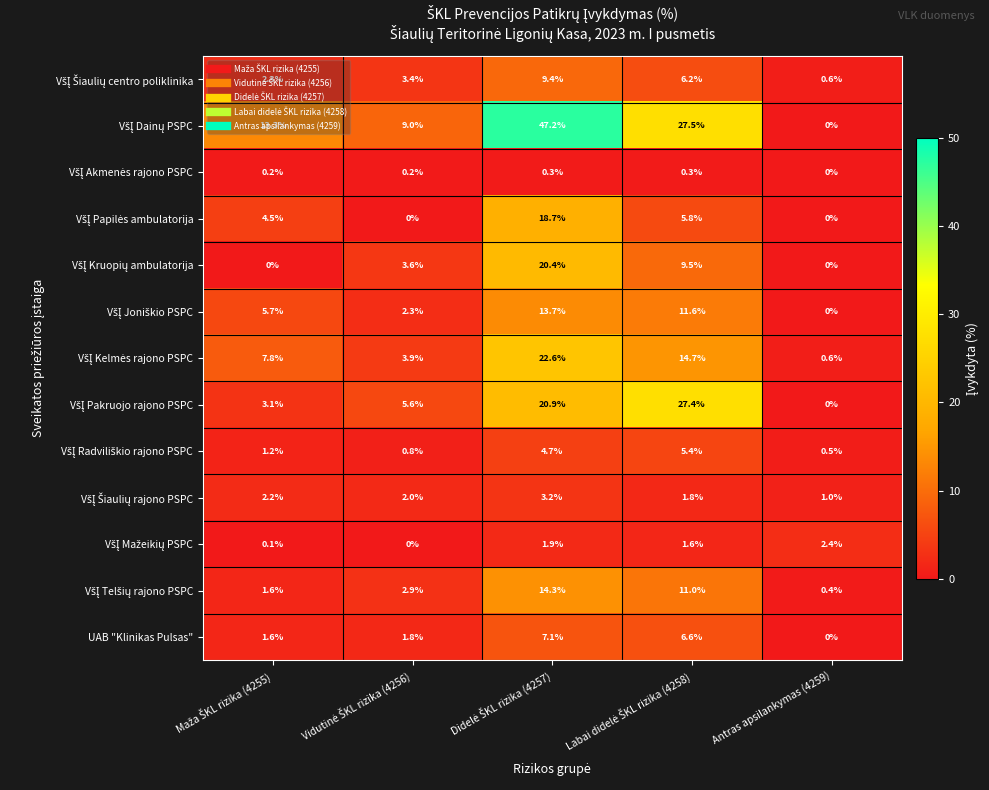

At how many categories does at least one series exceed 13?

3